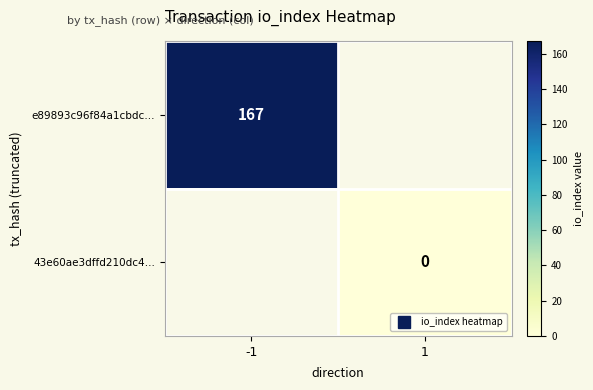

Read the e89893c96f84a1cbdc… value at -1.

167.0